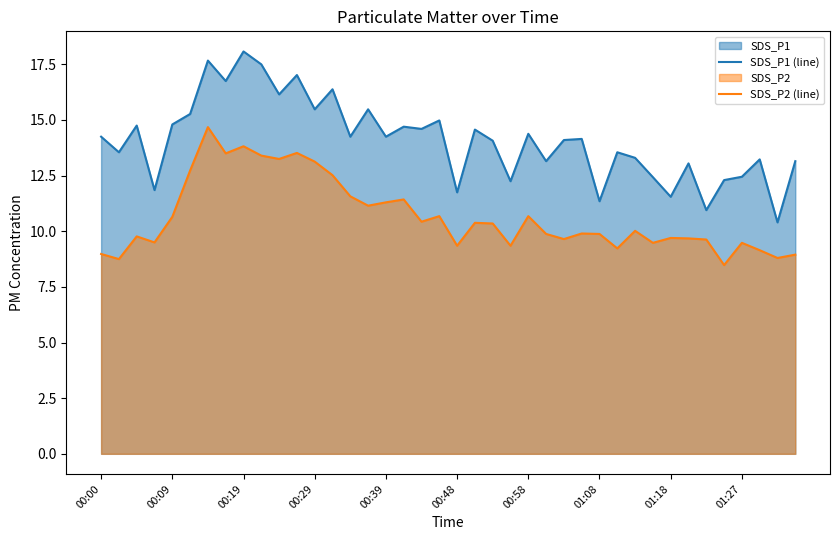

True or false: SDS_P1 (line) and SDS_P2 (line) cross at least once.

False